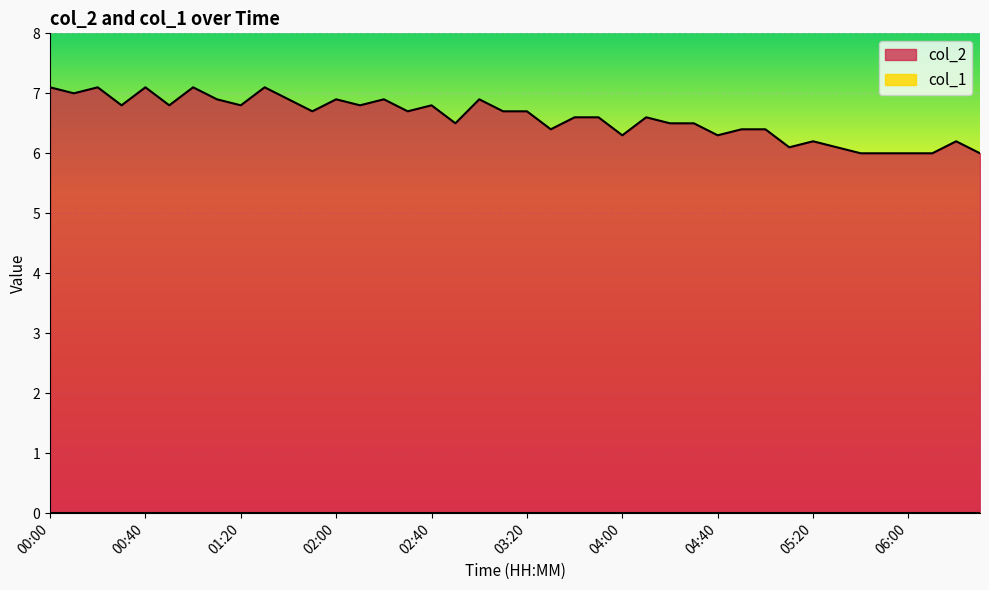

How many lines are shown in the chart?

2